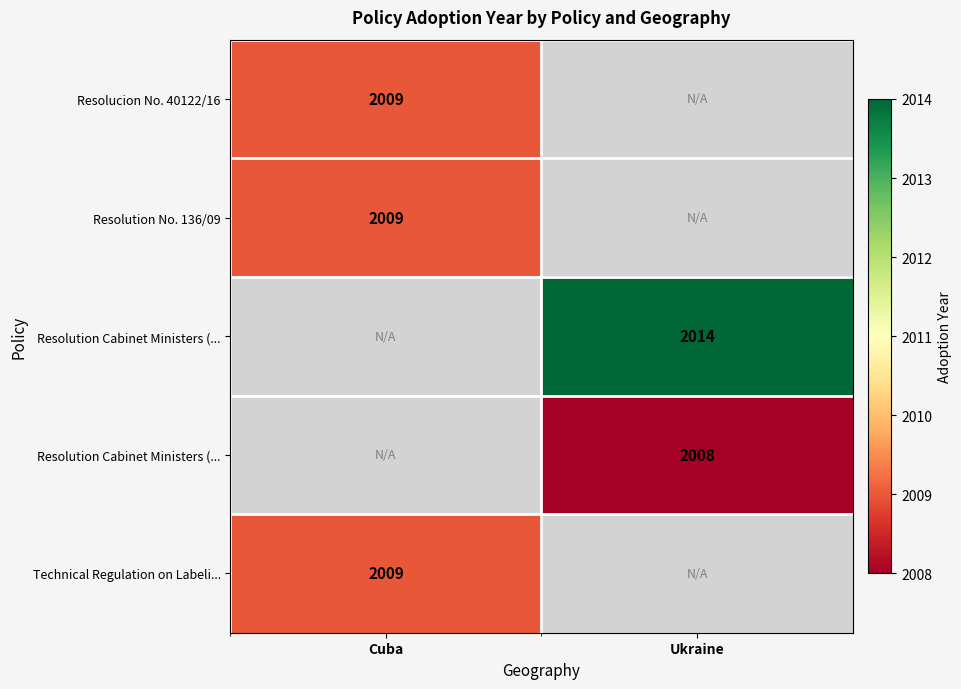

What is the smallest value displayed?

2008.0